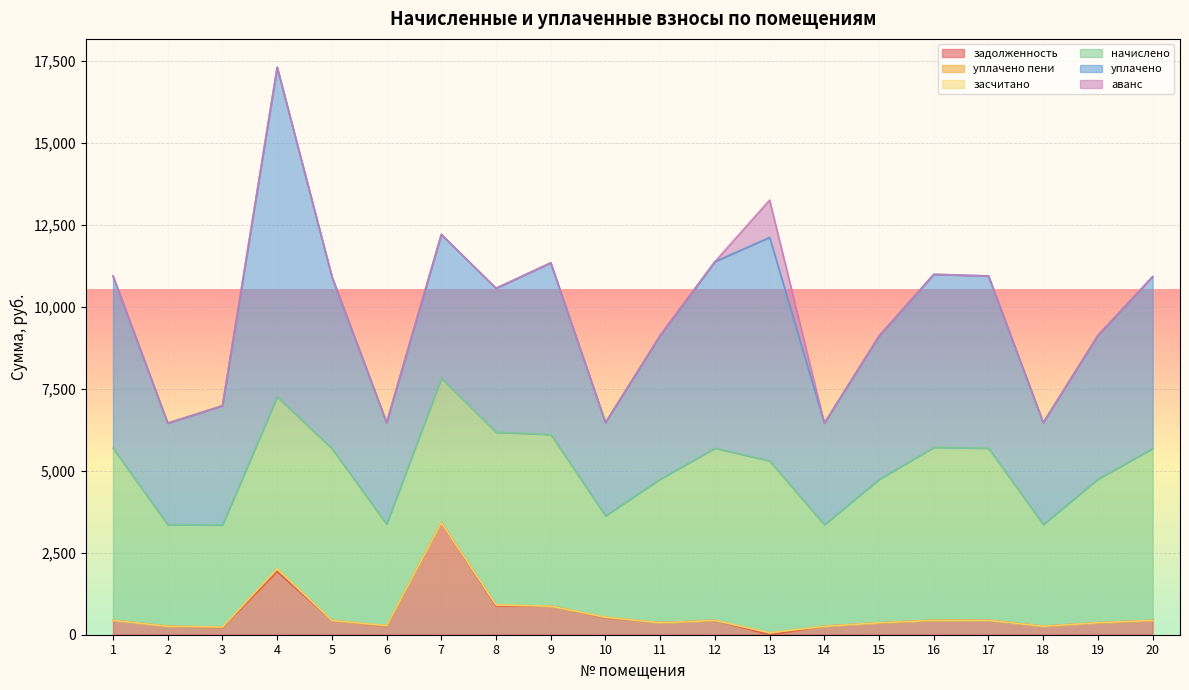

Reading right to left, extract all data points from this chart.

задолженность: 20=436.8	19=365.0	18=258.8	17=437.5	16=439.5	15=364.3	14=258.1	13=0.0	12=437.5	11=365.0	10=516.1	9=872.2	8=877.7	7=3421.2	6=258.1	5=436.8	4=1924.1	3=220.0	2=258.1	1=437.5
уплачено пени: 20=0.0	19=0.5	18=0.0	17=0.8	16=0.0	15=0.0	14=0.0	13=59.4	12=0.0	11=0.0	10=16.0	9=0.0	8=30.5	7=0.0	6=16.5	5=0.0	4=88.7	3=13.8	2=0.5	1=0.0
засчитано: 20=0.0	19=0.0	18=0.0	17=0.0	16=0.0	15=0.0	14=0.0	13=0.0	12=0.0	11=0.0	10=0.0	9=0.0	8=0.0	7=0.0	6=0.0	5=0.0	4=0.0	3=0.0	2=0.0	1=0.0
начислено: 20=5241.2	19=4380.1	18=3105.0	17=5249.5	16=5274.4	15=4371.8	14=3096.7	13=5241.2	12=5249.5	11=4380.1	10=3096.7	9=5233.0	8=5266.1	7=4396.7	6=3096.7	5=5241.2	4=5241.2	3=3113.3	2=3096.7	1=5249.5
уплачено: 20=5241.2	19=4380.1	18=3105.0	17=5249.5	16=5274.4	15=4371.8	14=3096.7	13=6813.2	12=5687.0	11=4380.1	10=2838.7	9=5233.0	8=4388.4	7=4386.2	6=3096.7	5=5241.2	4=10045.7	3=3632.7	2=3096.2	1=5249.5
аванс: 20=0.0	19=0.0	18=0.0	17=0.0	16=0.0	15=0.0	14=0.0	13=1138.3	12=0.0	11=0.0	10=0.0	9=0.0	8=0.0	7=0.0	6=0.0	5=0.0	4=0.0	3=0.0	2=0.0	1=0.0